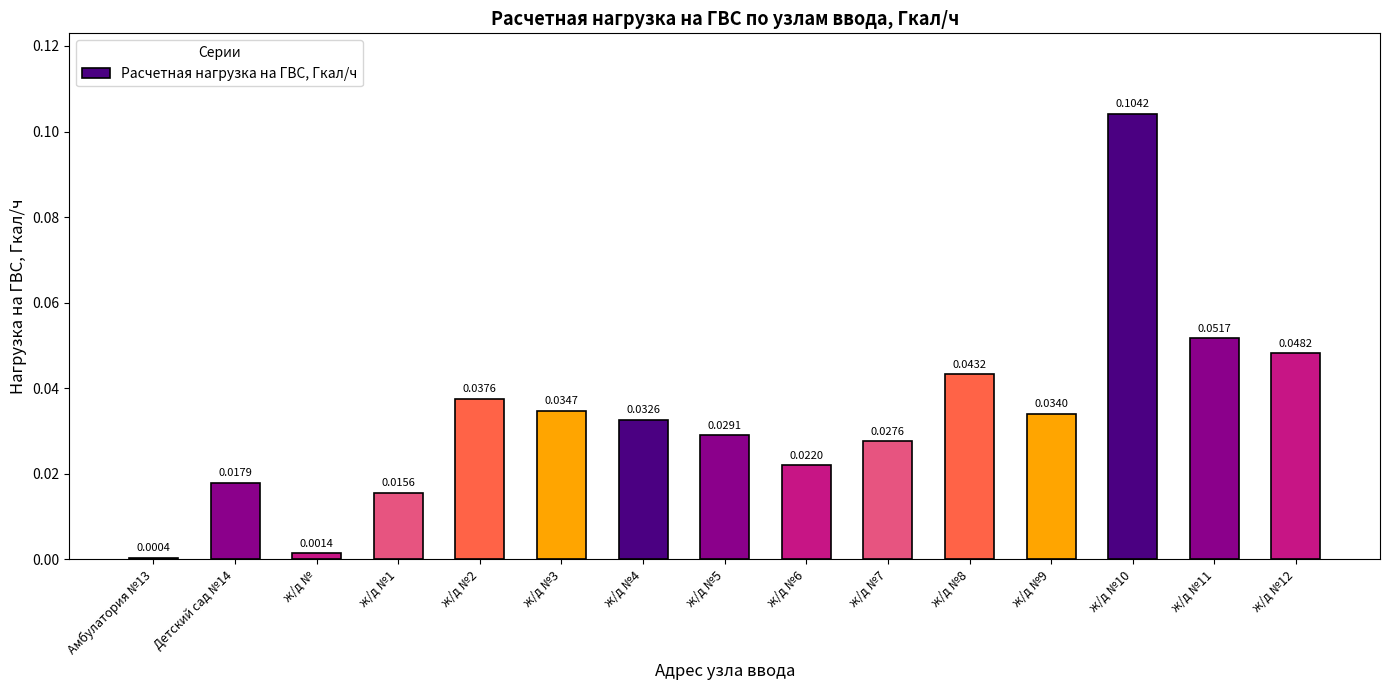

List the labels in order of value, largest first.

ж/д №10, ж/д №11, ж/д №12, ж/д №8, ж/д №2, ж/д №3, ж/д №9, ж/д №4, ж/д №5, ж/д №7, ж/д №6, Детский сад №14, ж/д №1, ж/д №, Амбулатория №13